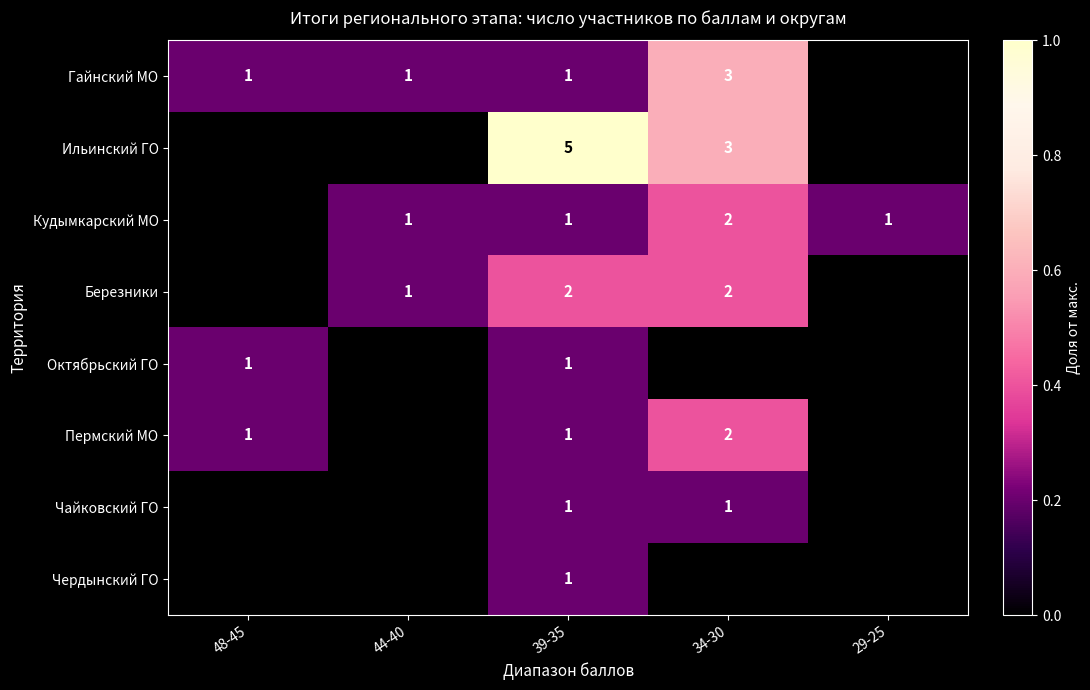

How many series are shown in this chart?

8